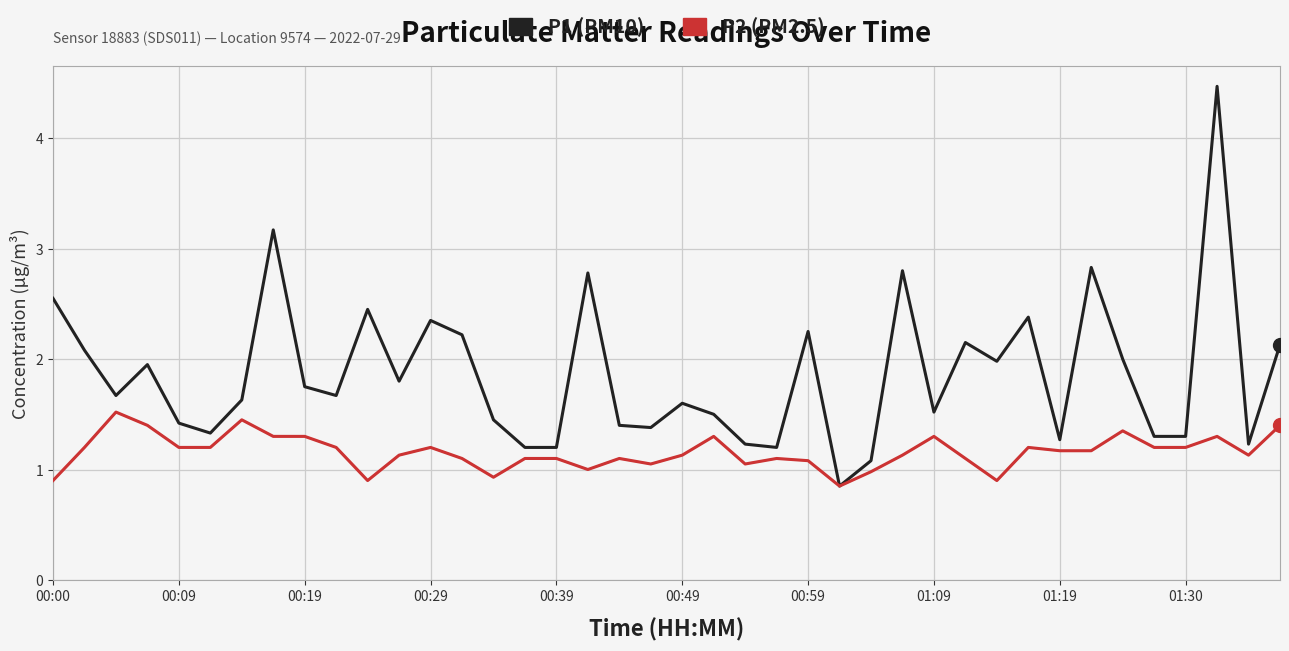

At which category is the sum across all series the highest?

37